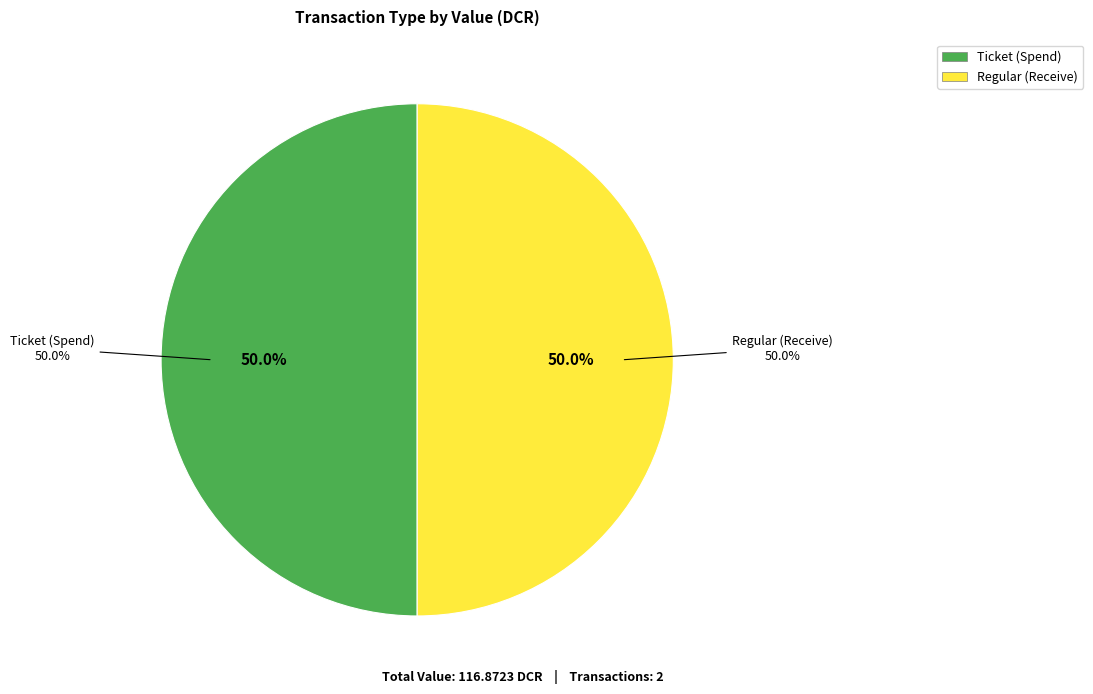

Which slice is the largest?

Regular